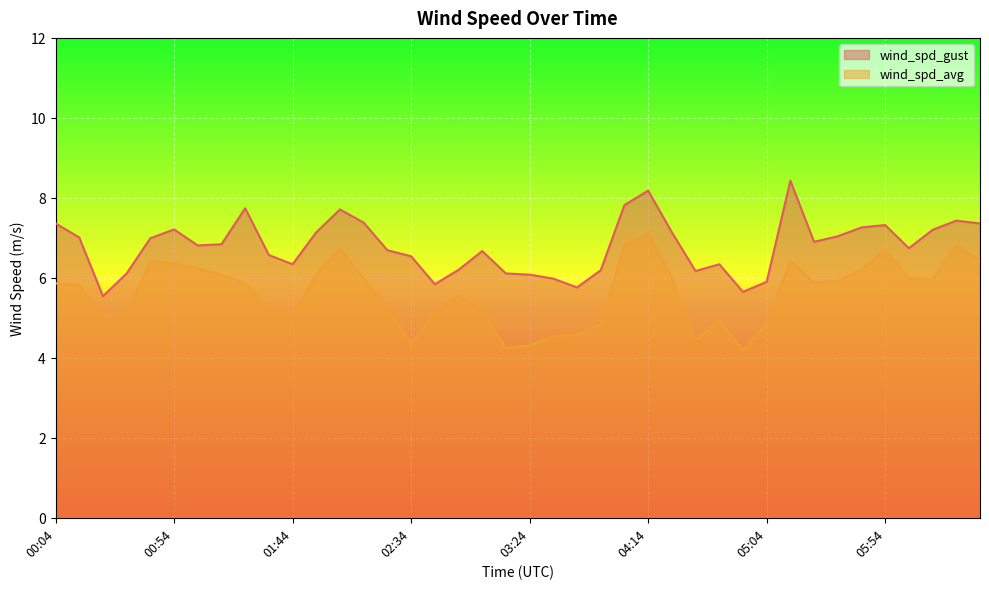

At which category is the sum across all series the highest?

04:14